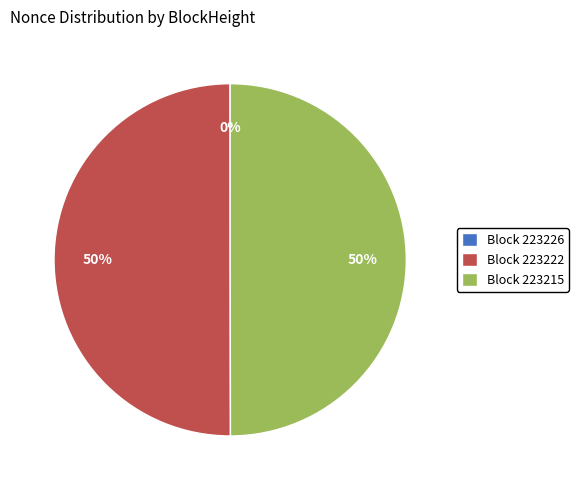

To the nearest percent, what portion does Block 223222 represent?

50%